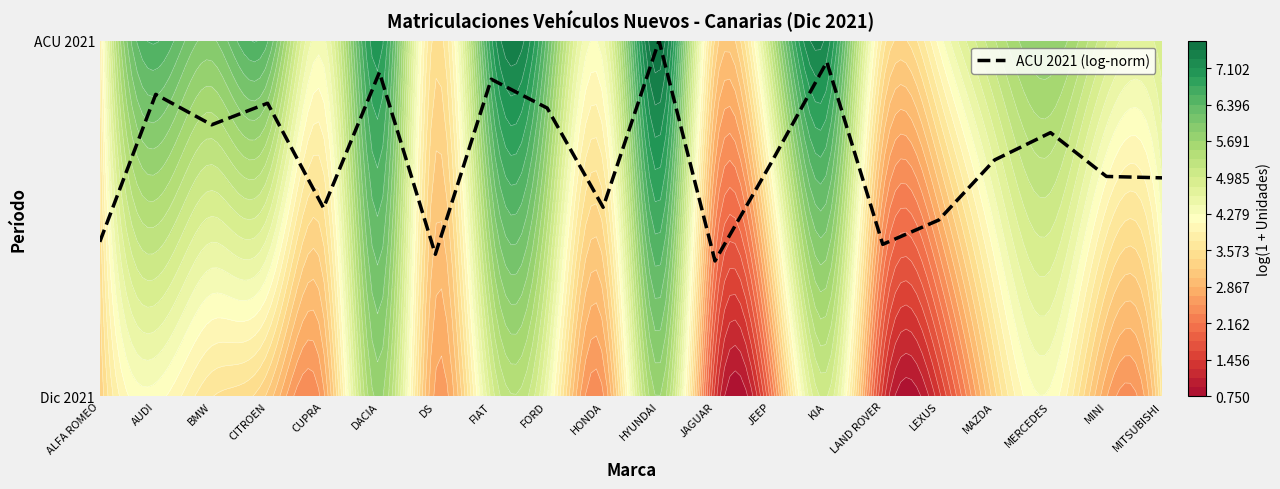

The chart shows a value of 0.9 at FIAT. True or false?

True